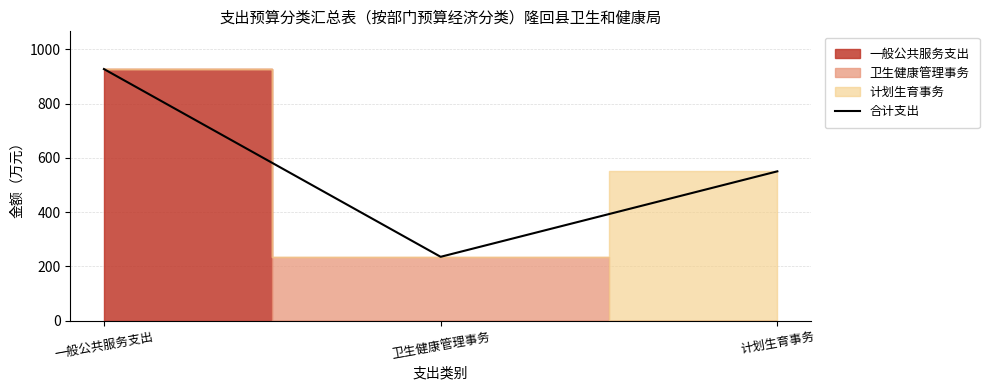

What is the label of the 1st point from the left?

一般公共服务支出